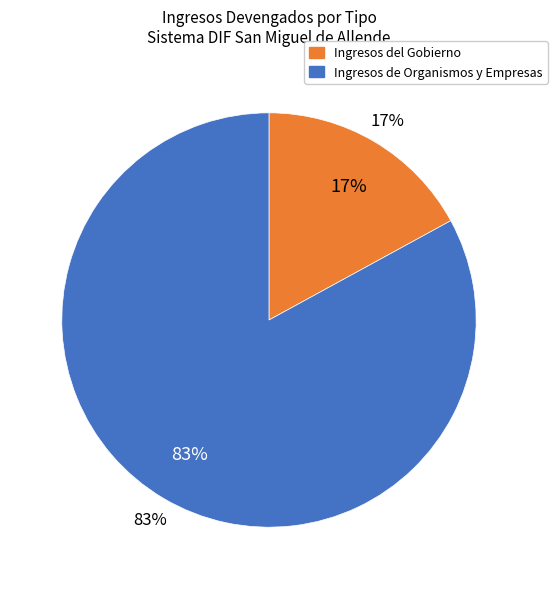

Which category has the biggest portion of the pie?

Ingresos de Organismos y Empresas